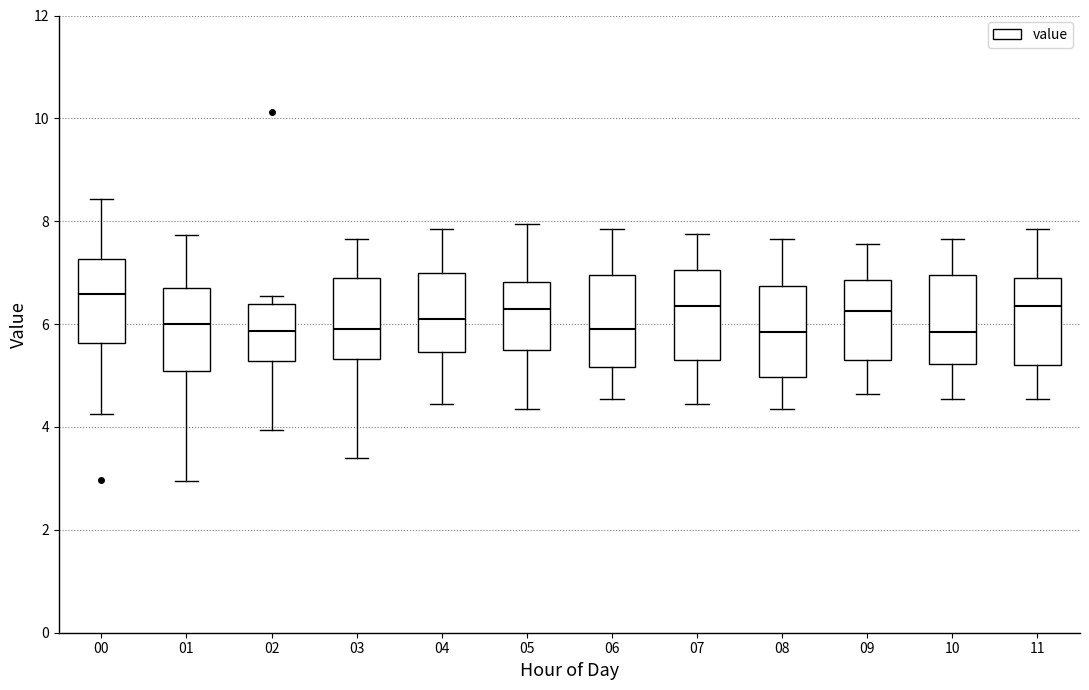

Reading left to right, transcribe this box plot: for each box, give where its median line is, the range the box spans, and where its two whiskers end, as read against the y-axis. The values are not printed on the chart, so give them approximately, as read against the axis.

00: median 6.6, box 5.6 to 7.2, whiskers 4.2 to 8.4
01: median 6.0, box 5.0 to 6.8, whiskers 3.0 to 7.8
02: median 5.8, box 5.2 to 6.4, whiskers 4.0 to 6.6
03: median 6.0, box 5.4 to 7.0, whiskers 3.4 to 7.6
04: median 6.2, box 5.4 to 7.0, whiskers 4.4 to 7.8
05: median 6.4, box 5.6 to 6.8, whiskers 4.4 to 8.0
06: median 6.0, box 5.2 to 7.0, whiskers 4.6 to 7.8
07: median 6.4, box 5.4 to 7.0, whiskers 4.4 to 7.8
08: median 5.8, box 5.0 to 6.8, whiskers 4.4 to 7.6
09: median 6.2, box 5.4 to 6.8, whiskers 4.6 to 7.6
10: median 5.8, box 5.2 to 7.0, whiskers 4.6 to 7.6
11: median 6.4, box 5.2 to 7.0, whiskers 4.6 to 7.8